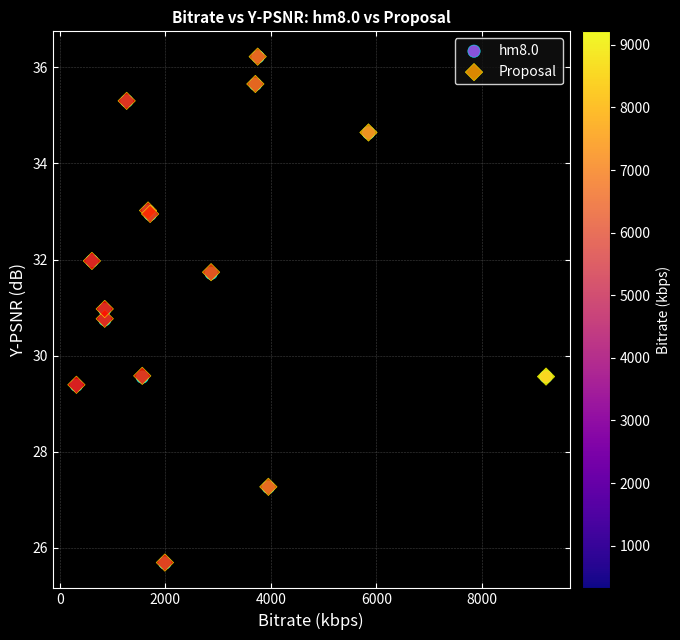

Which series has the widest spread of Y values?

hm8.0